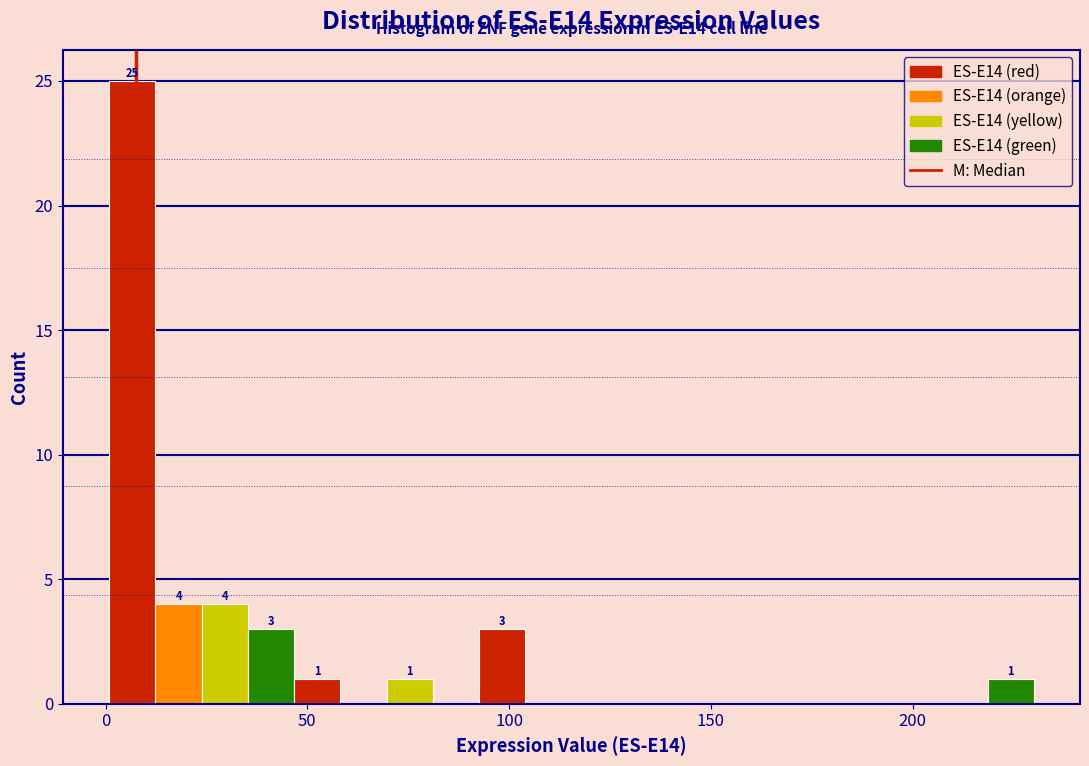

Read against the x-axis, roughly where is the centre of the tallest bar?

5